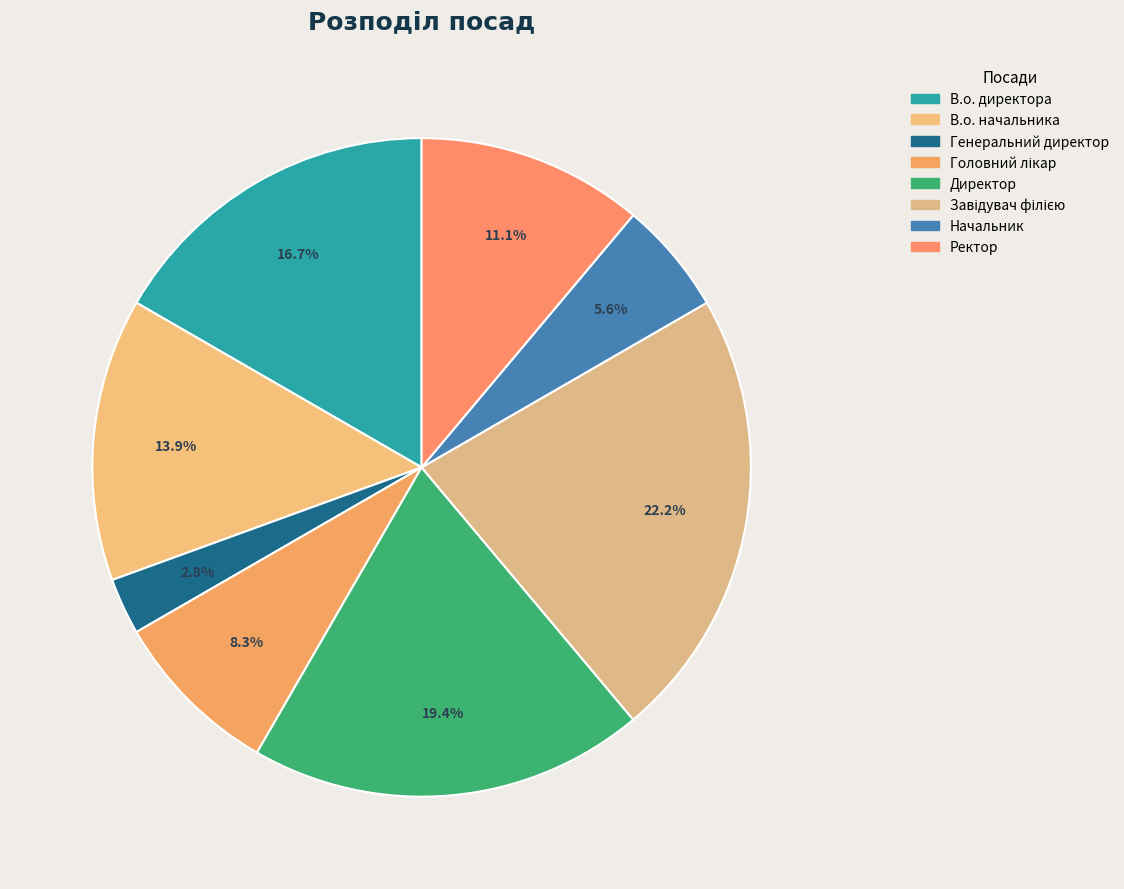

Count the number of slices in the pie.

8